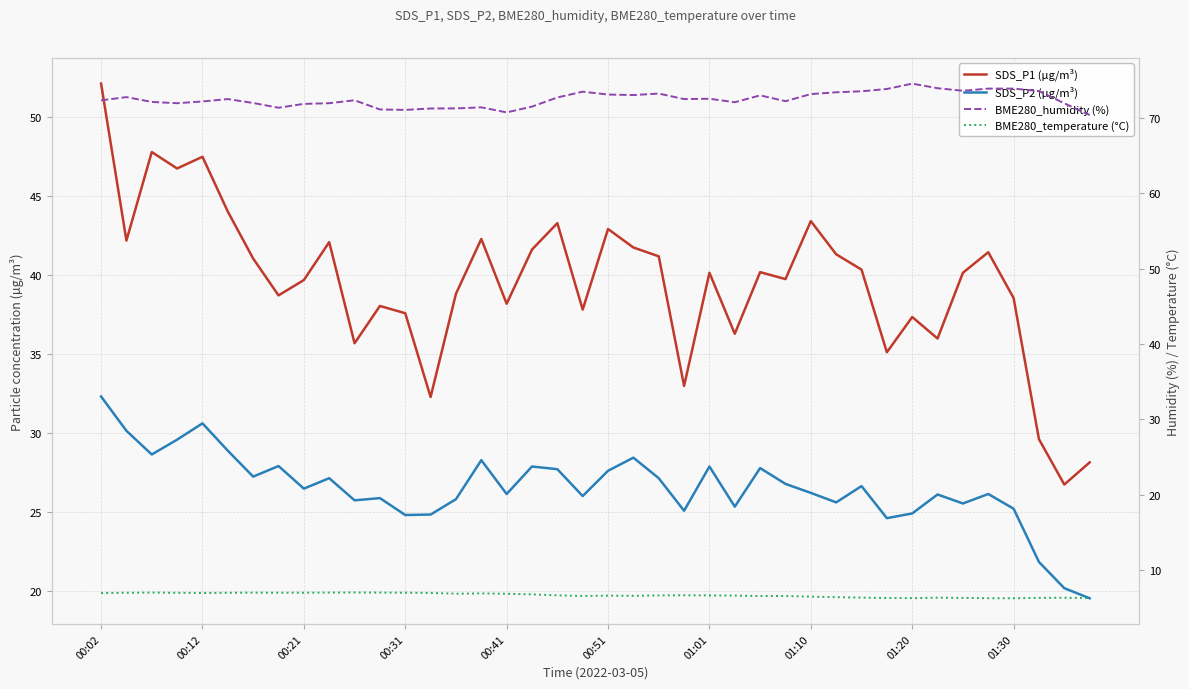

The SDS_P1 (µg/m³) series shows 65.9 at 18. True or false?

False